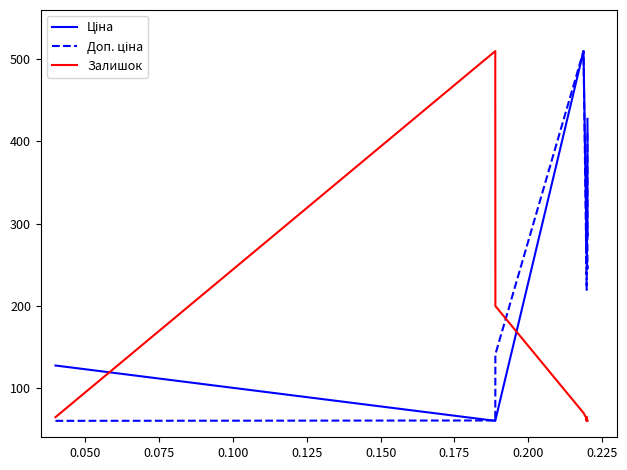

How many lines are shown in the chart?

3